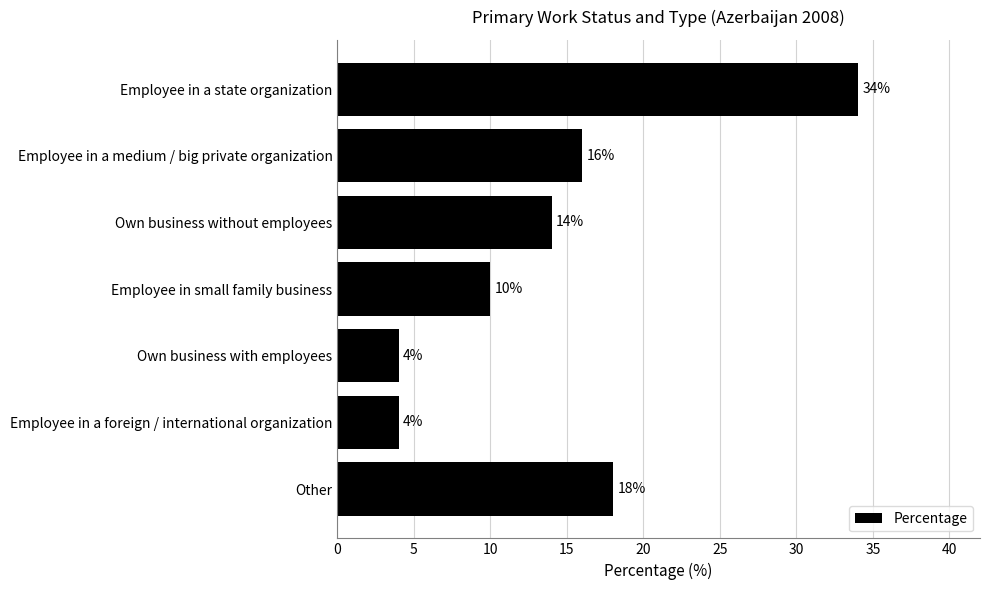

How many bars are there in total?

7